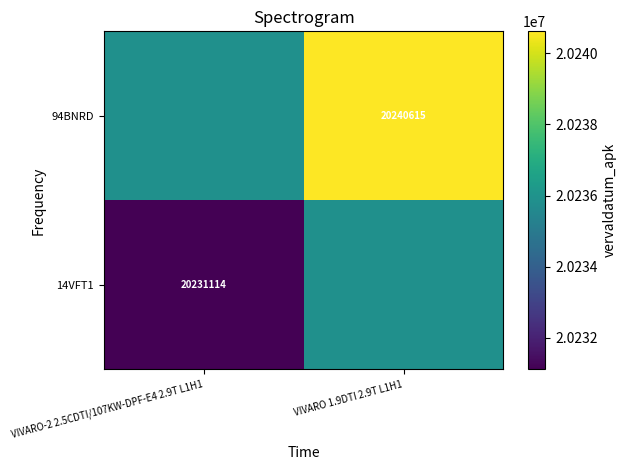

What is the smallest value displayed?

20231114.0